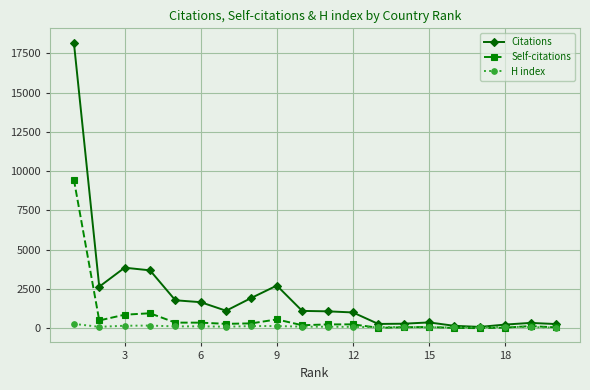

Rank the series by their maximum value, from highest to lowest.

Citations, Self-citations, H index